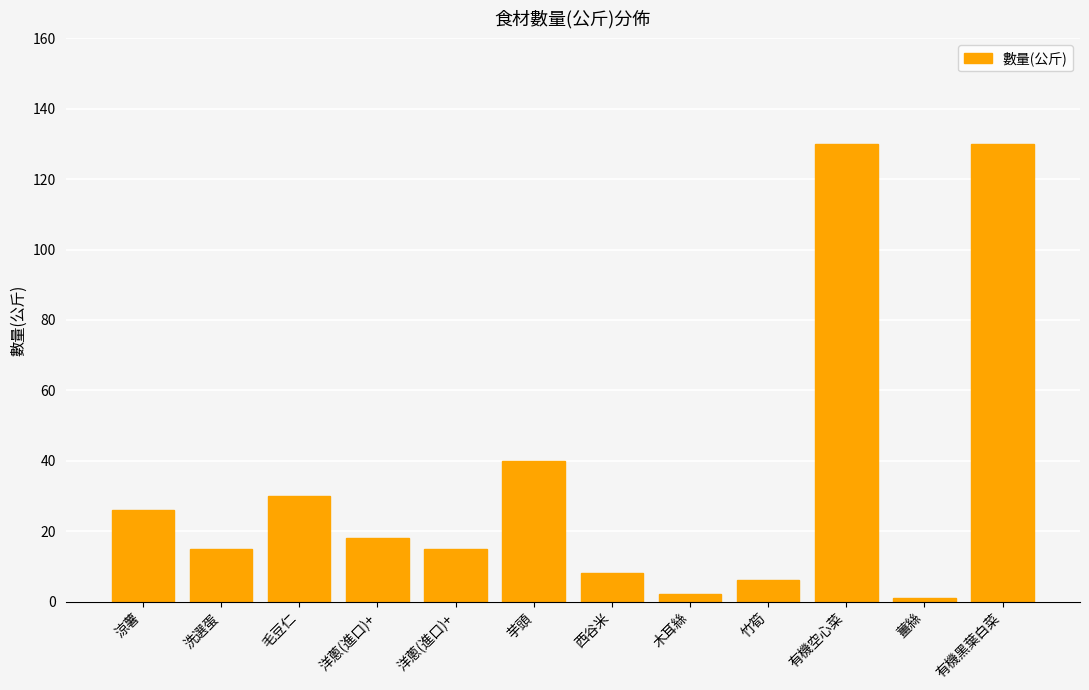

Count the number of data series in this chart.

1